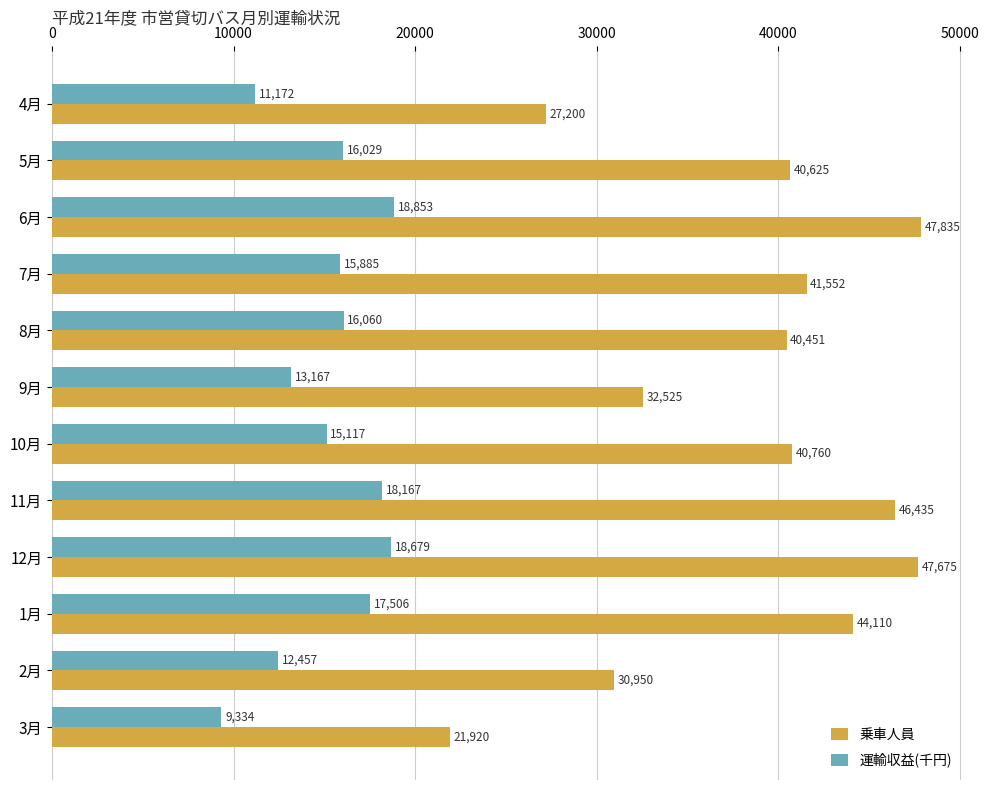

What is the total value across all series at 12月?

66354